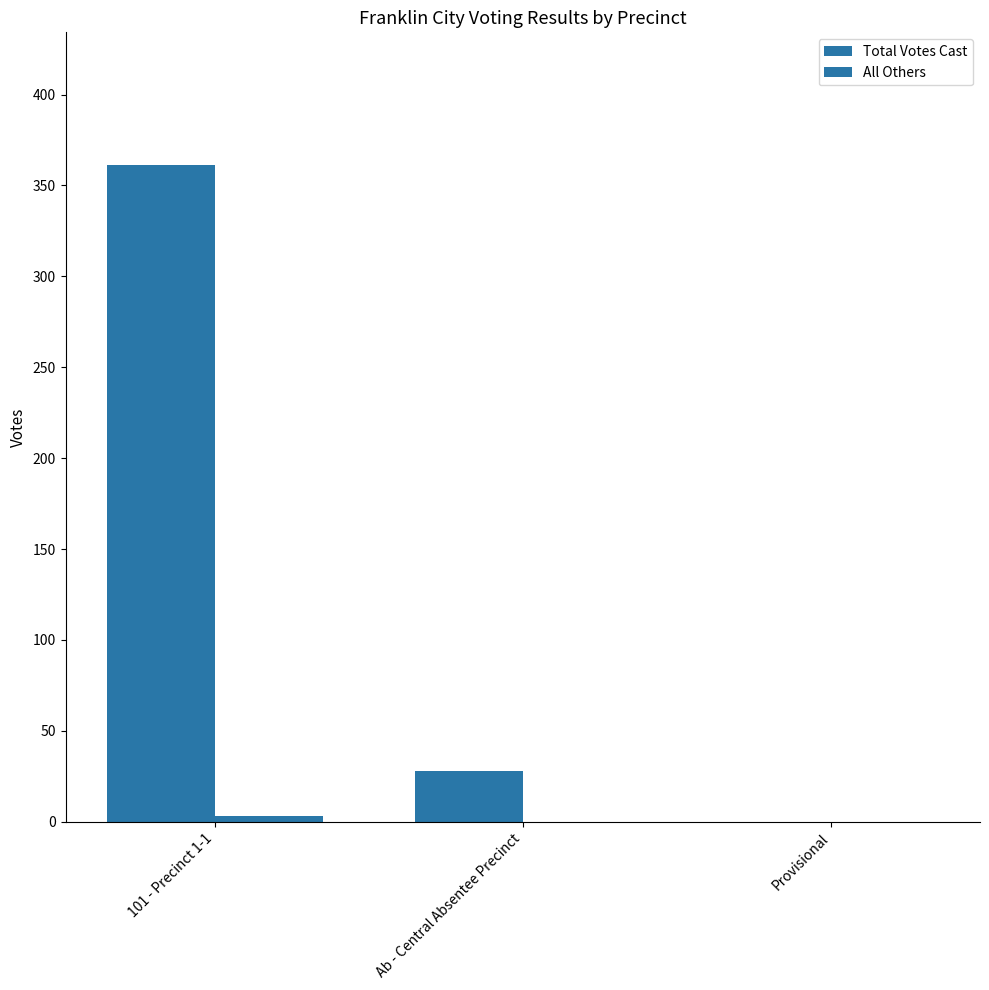

Are the bars horizontal?

No